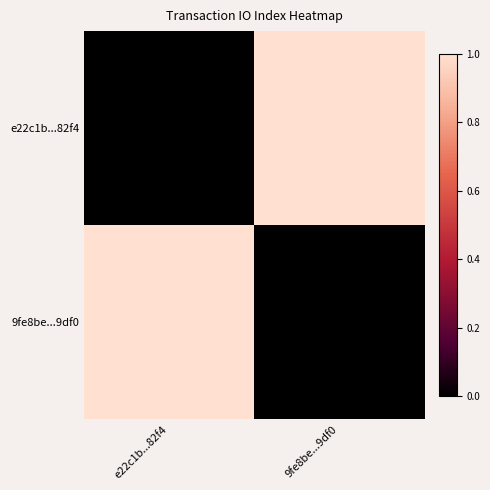

Reading right to left, list all the values displayed in this chart.

e22c1b...82f4: 9fe8be...9df0=1	e22c1b...82f4=0
9fe8be...9df0: 9fe8be...9df0=0	e22c1b...82f4=1